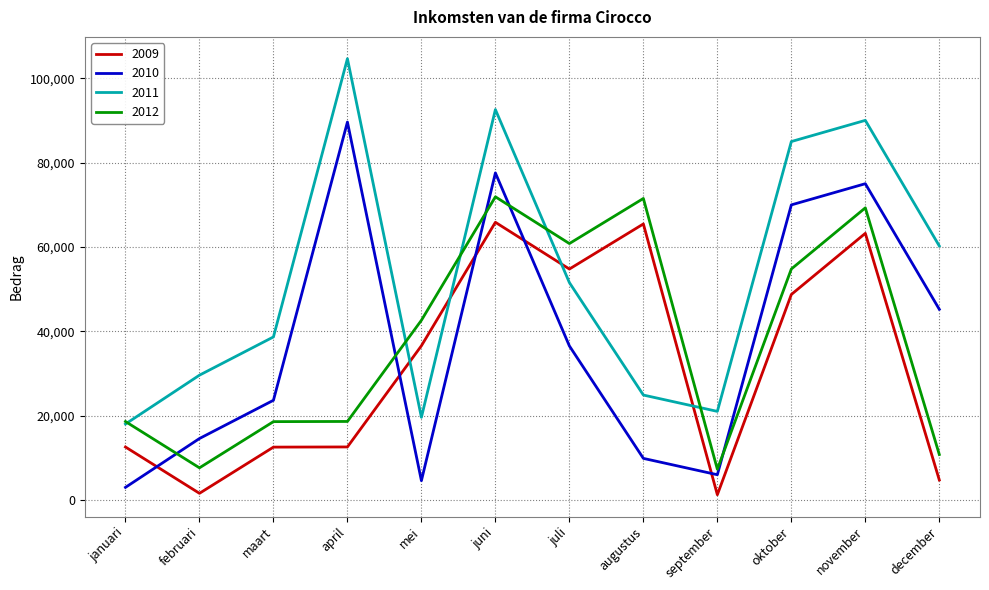

The 2011 series shows 11440 at januari. True or false?

False